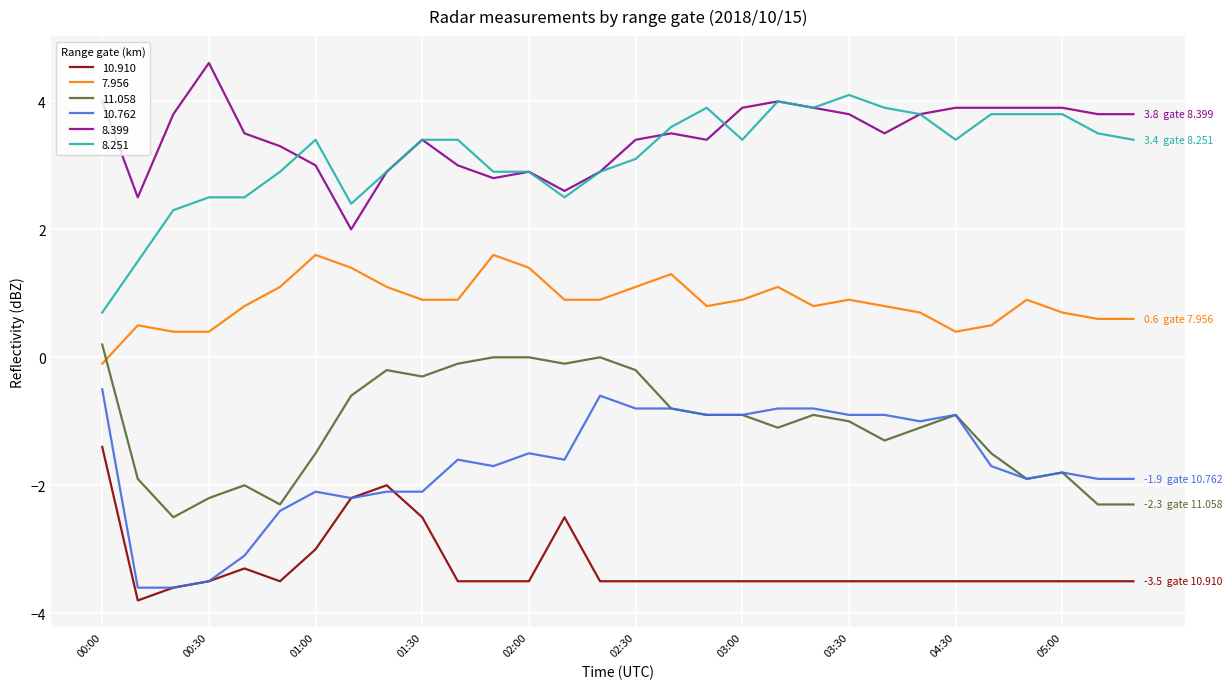

True or false: 10.910 and 7.956 cross at least once.

False